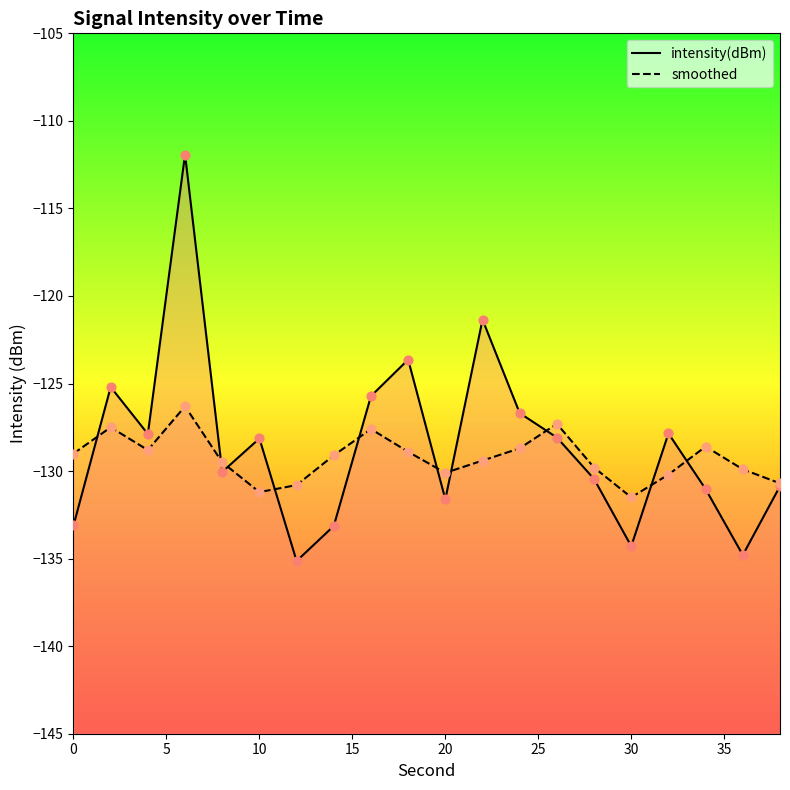

At how many categories does at least one series exceed -130?

16